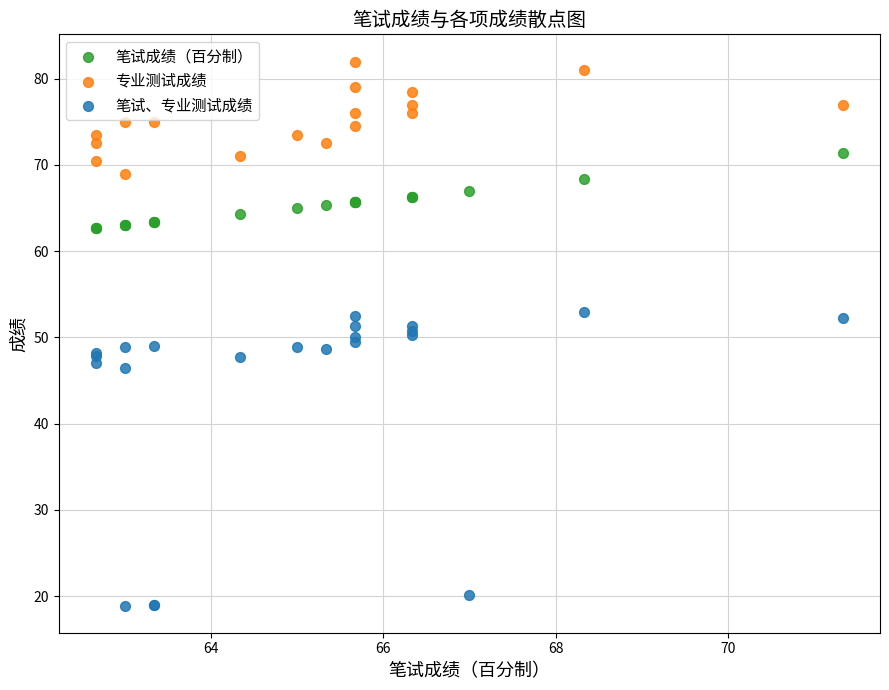

Which series has the widest spread of Y values?

笔试、专业测试成绩